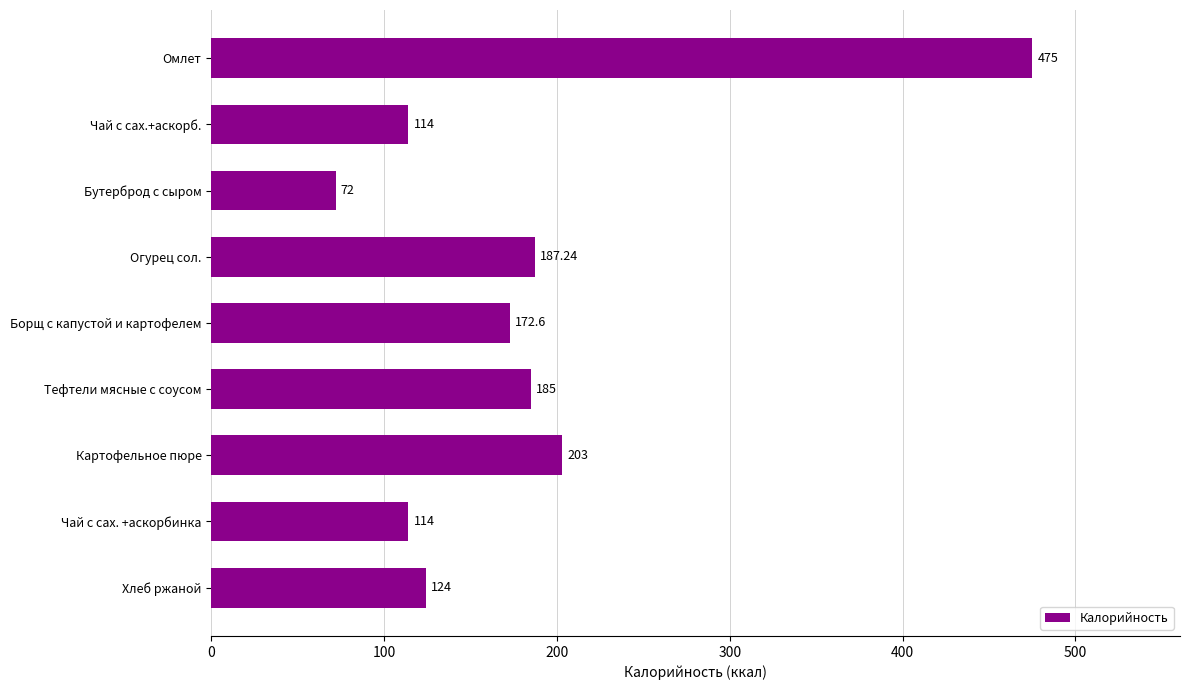

What is the label of the 7th bar from the bottom?

Бутерброд с сыром